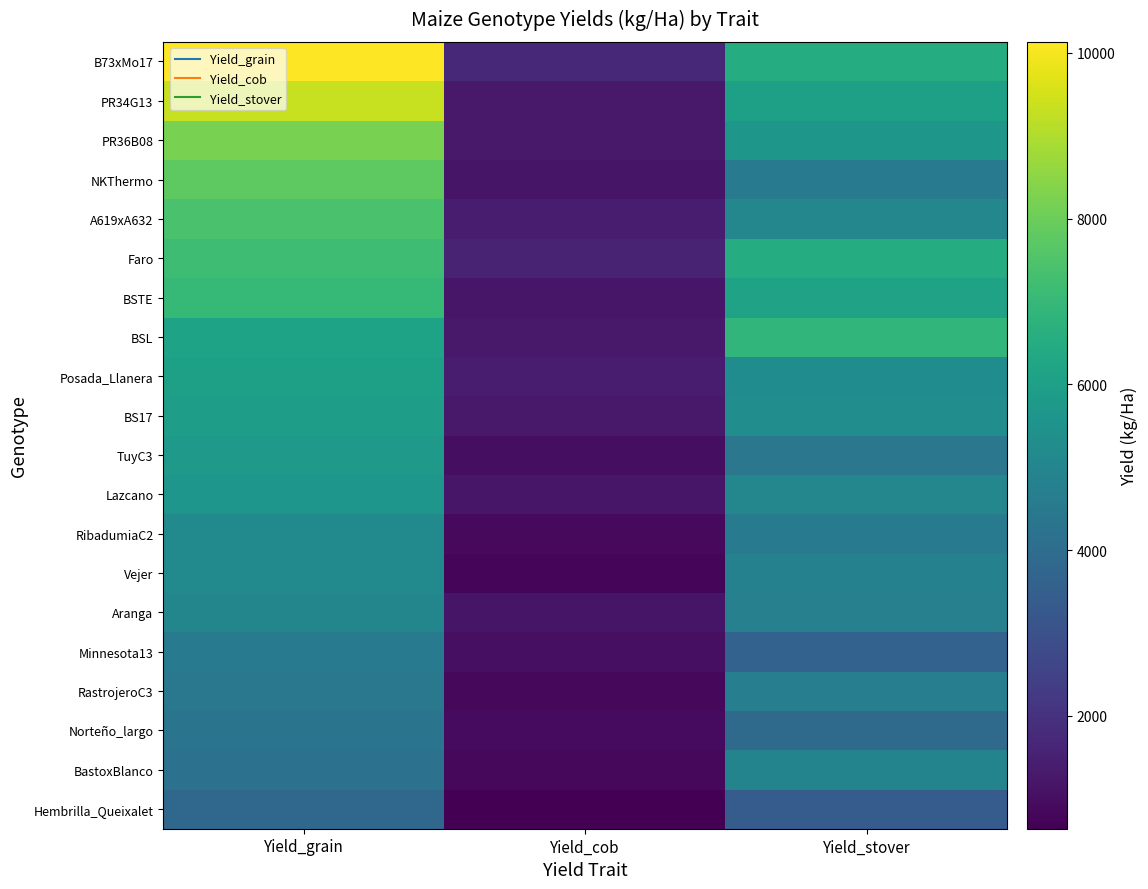

Which category has the lowest value across all series?

Yield_cob